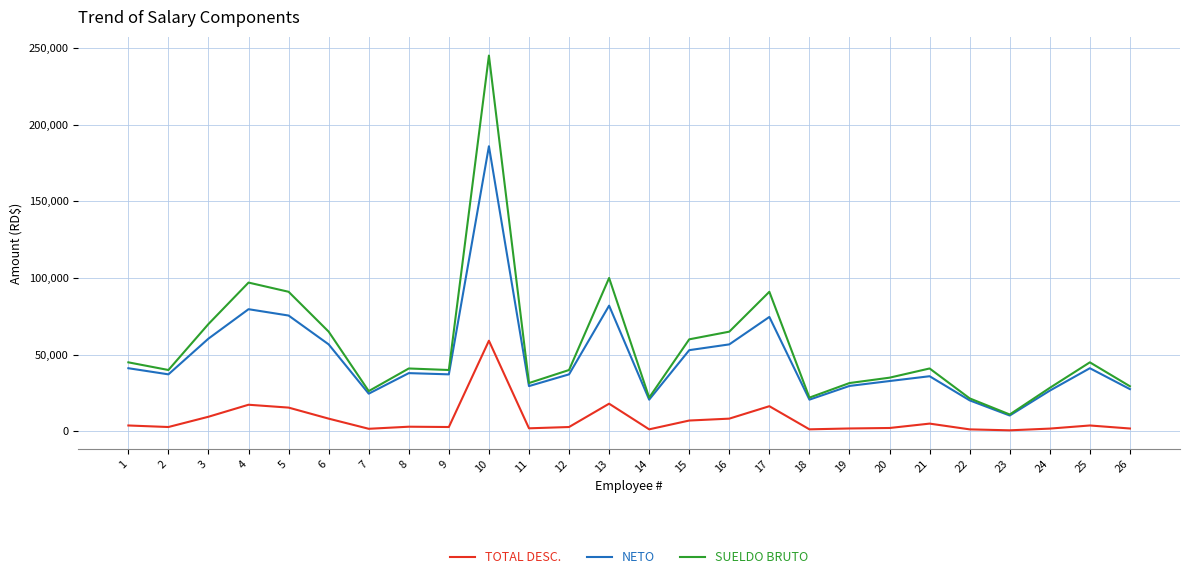

The value of SUELDO BRUTO at 14 is 13105.4. True or false?

False